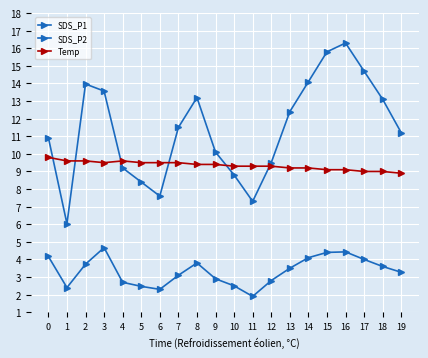

Reading left to right, what are all the values shown in this chart?

SDS_P1: 0=10.9	1=6.0	2=14.0	3=13.6	4=9.2	5=8.4	6=7.6	7=11.5	8=13.2	9=10.1	10=8.8	11=7.3	12=9.5	13=12.4	14=14.1	15=15.8	16=16.3	17=14.7	18=13.1	19=11.2
SDS_P2: 0=4.2	1=2.4	2=3.7	3=4.7	4=2.7	5=2.5	6=2.3	7=3.1	8=3.8	9=2.9	10=2.5	11=1.9	12=2.8	13=3.5	14=4.1	15=4.4	16=4.4	17=4.0	18=3.6	19=3.3
Temp: 0=9.8	1=9.6	2=9.6	3=9.5	4=9.6	5=9.5	6=9.5	7=9.5	8=9.4	9=9.4	10=9.3	11=9.3	12=9.3	13=9.2	14=9.2	15=9.1	16=9.1	17=9.0	18=9.0	19=8.9